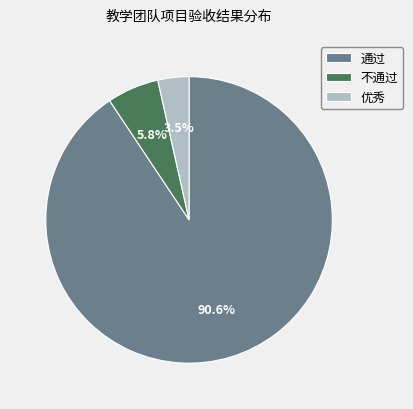

How many segments does this pie chart have?

3